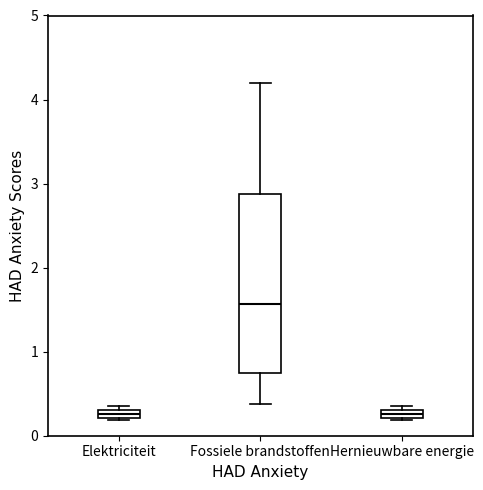

Where is the lower edge of the box for Fossiele brandstoffen on the y-axis? The values are not printed on the chart, so give them approximately, as read against the axis.

0.8